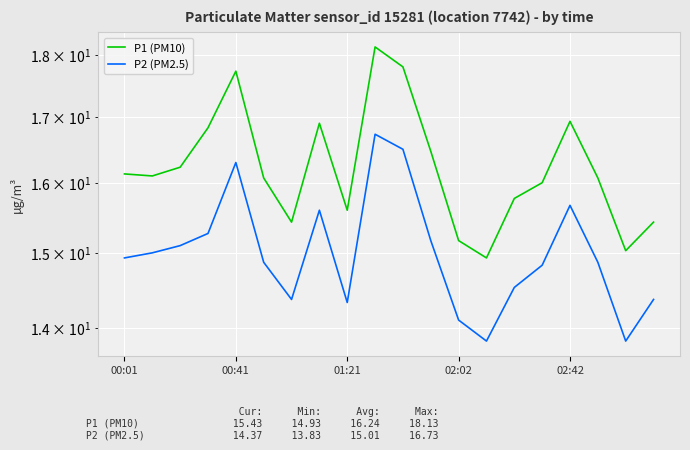

Is it true that P2 (PM2.5) equals 9.1 at 14?

False